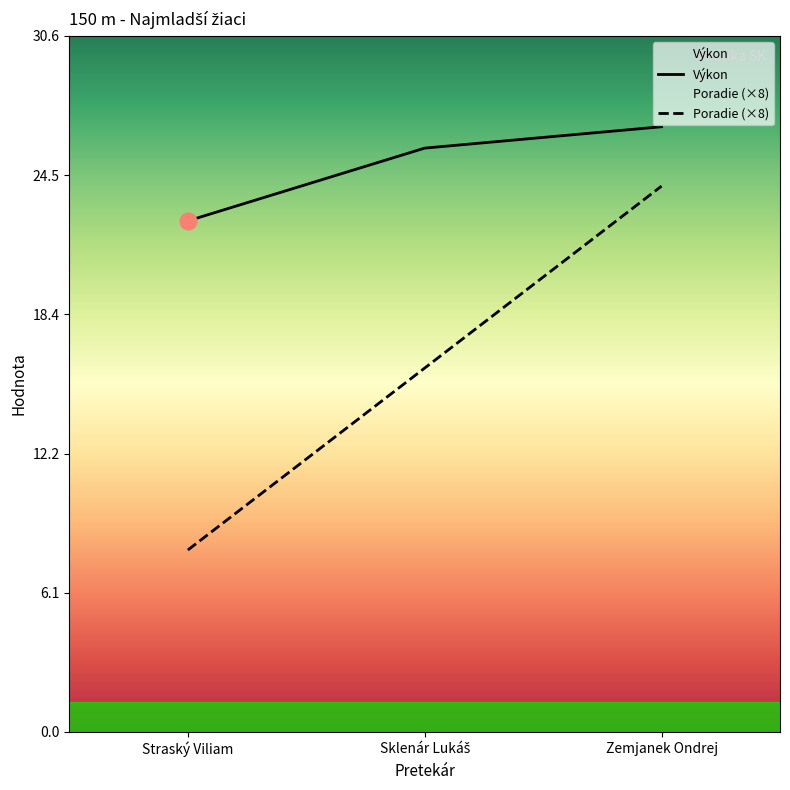

How many lines are shown in the chart?

2